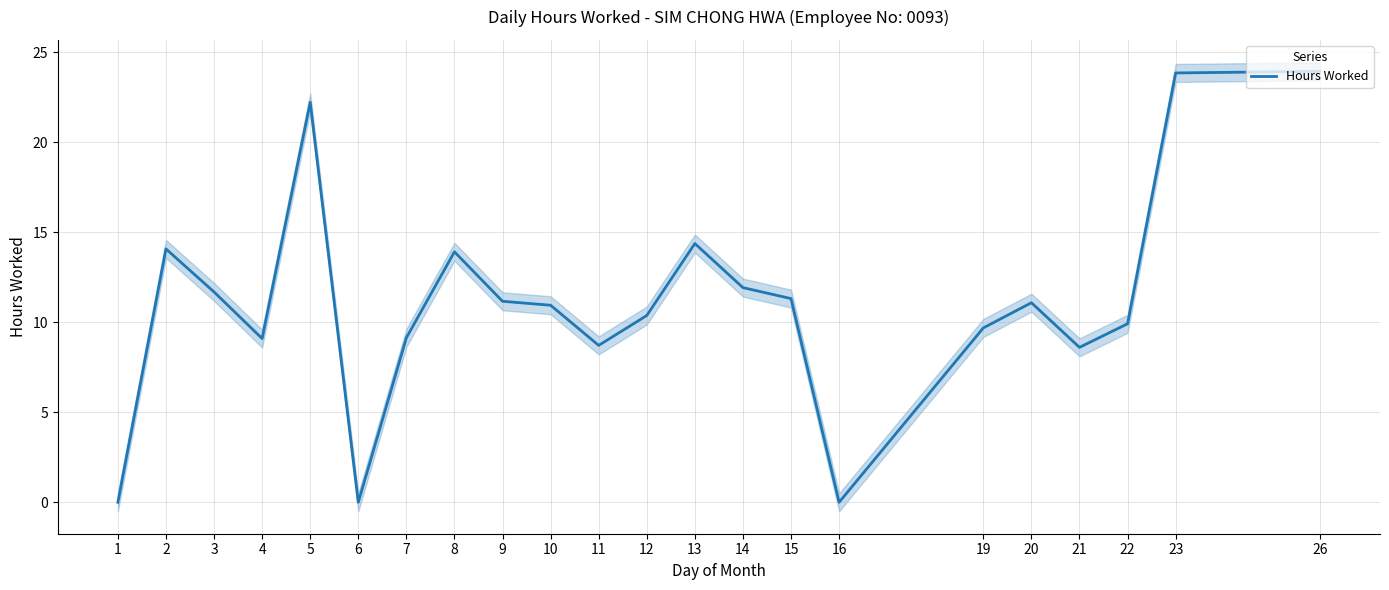

Reading right to left, list all the values displayed in this chart.

26=23.9	23=23.9	22=9.9	21=8.6	20=11.1	19=9.7	16=0.0	15=11.3	14=11.9	13=14.4	12=10.4	11=8.7	10=10.9	9=11.2	8=13.9	7=9.1	6=0.0	5=22.2	4=9.1	3=11.7	2=14.1	1=0.0